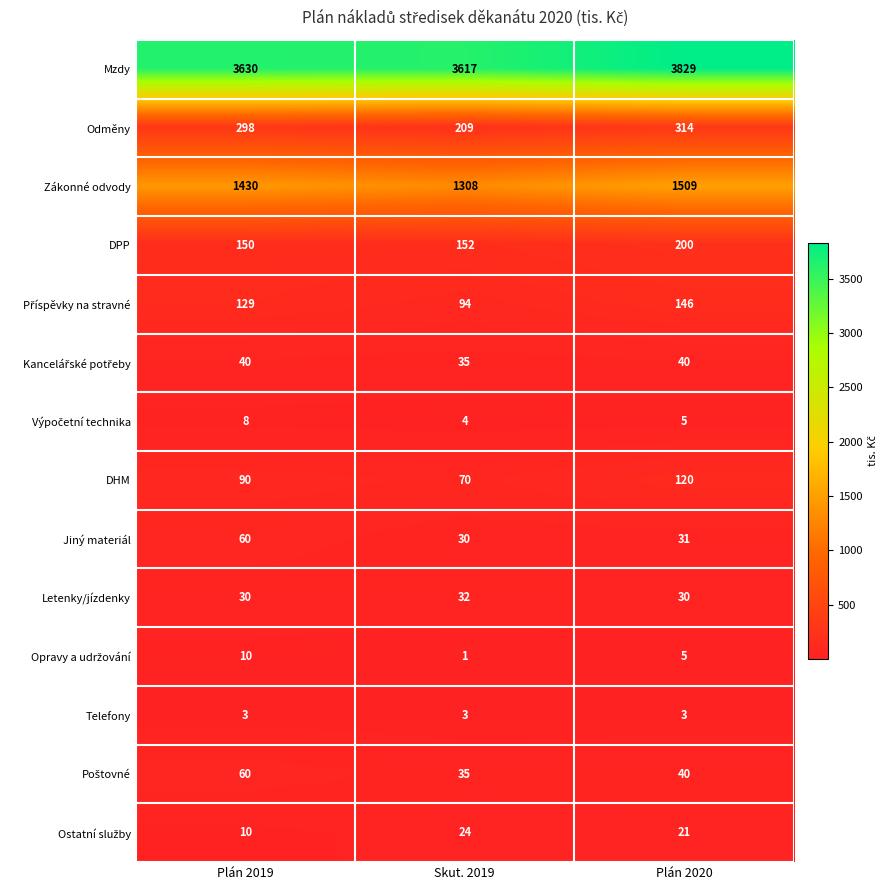

What is the difference between the maximum and minimum values in the Jiný materiál series?

30